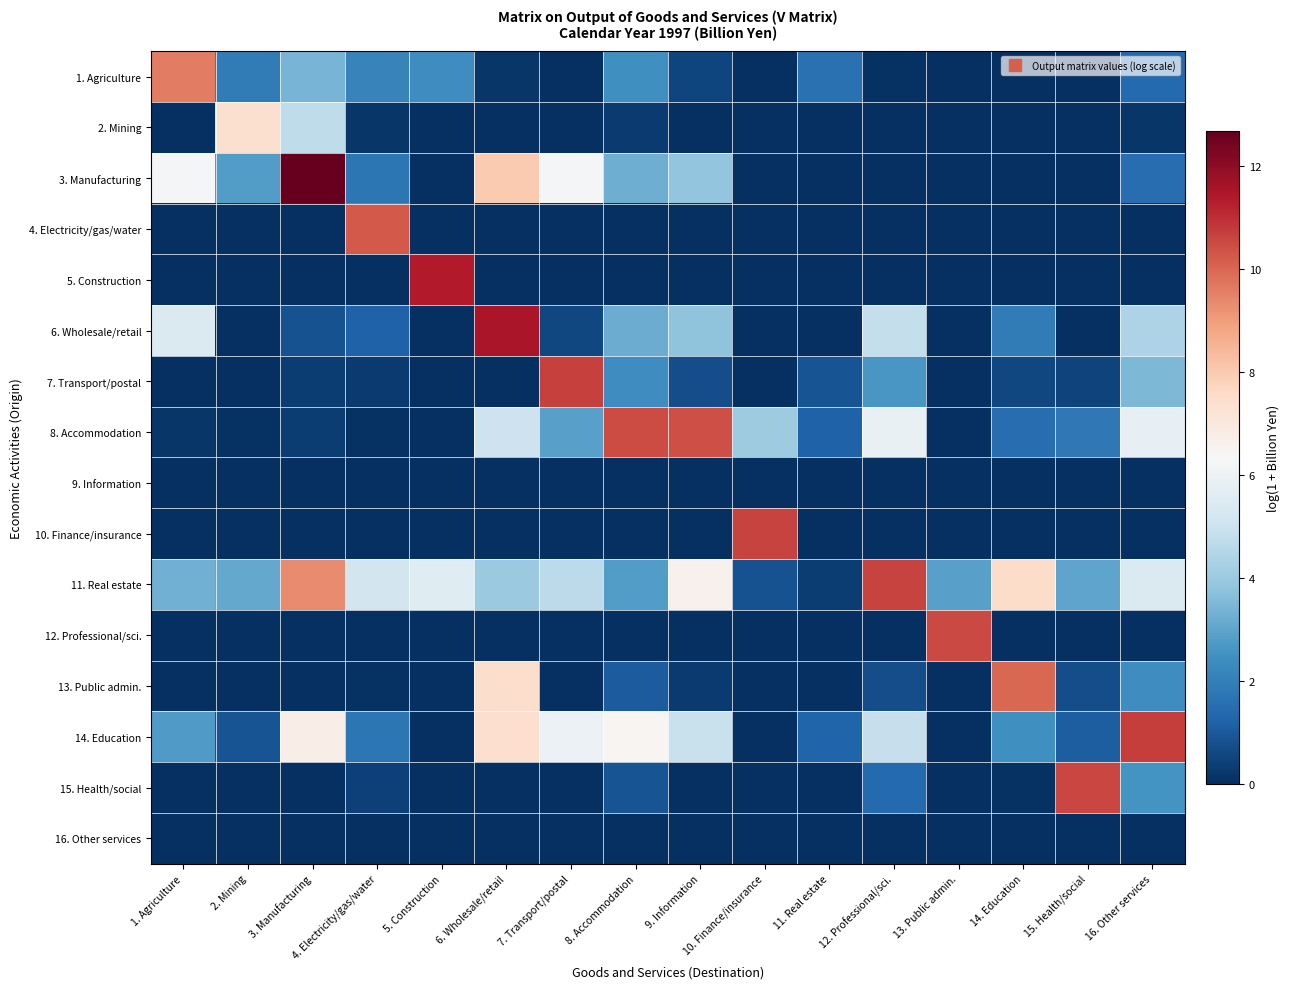

At which category is the sum across all series the highest?

6. Wholesale/retail